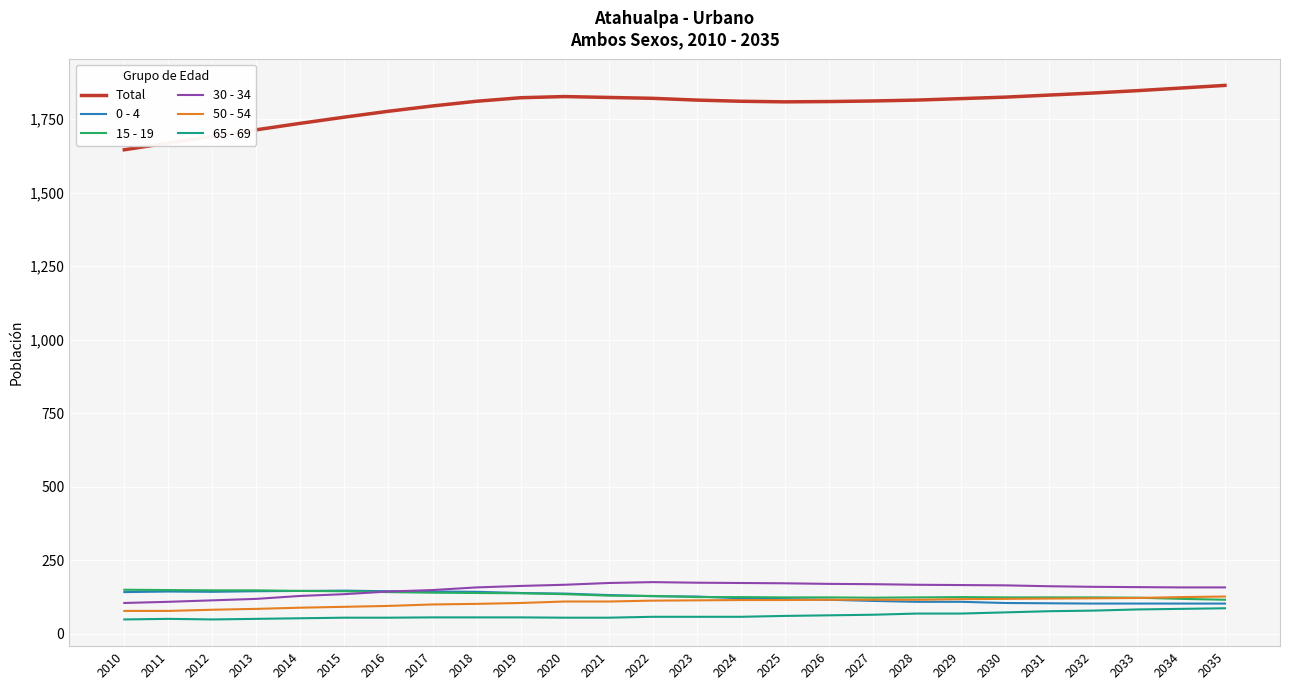

True or false: 0 - 4 and Total cross at least once.

False